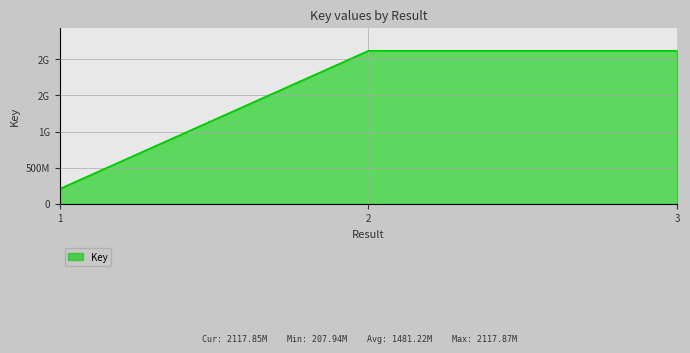

The chart shows a value of 1394562823 at 2. True or false?

False